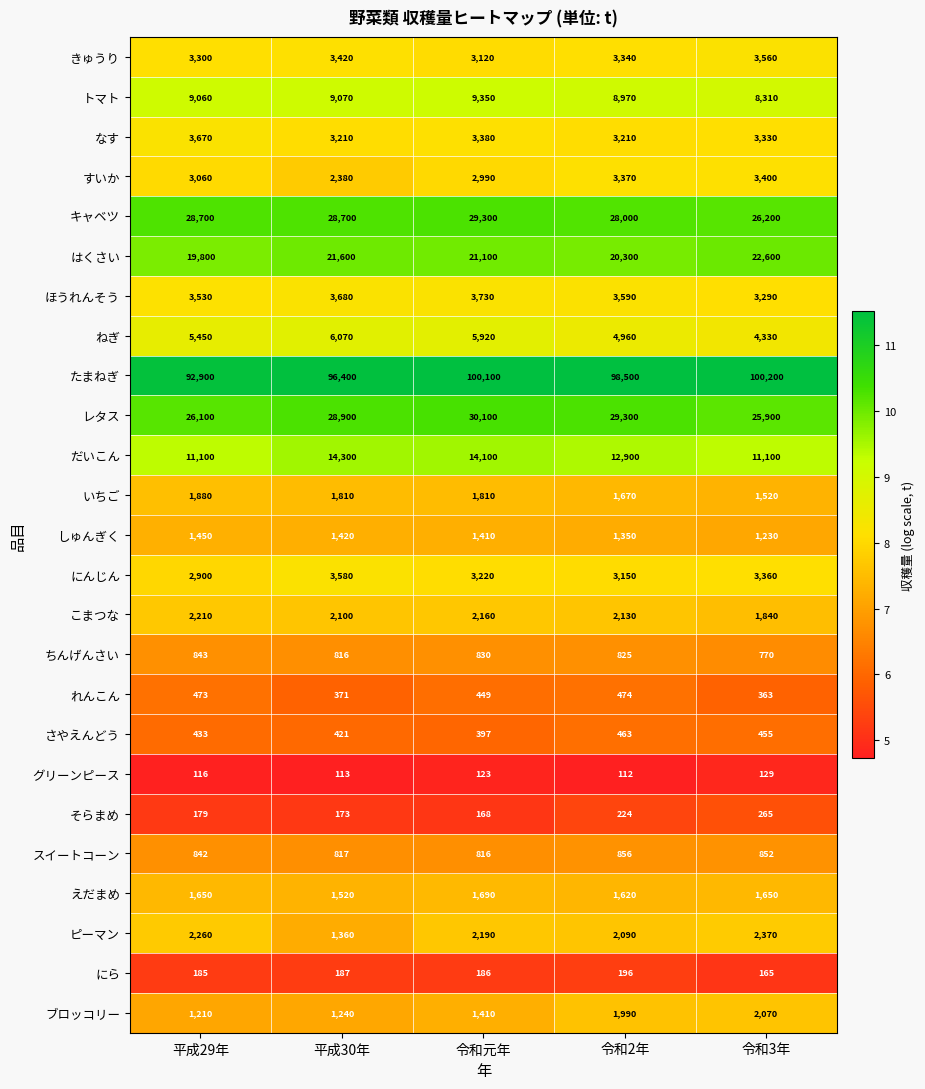

What is the average value of the キャベツ series?

28180